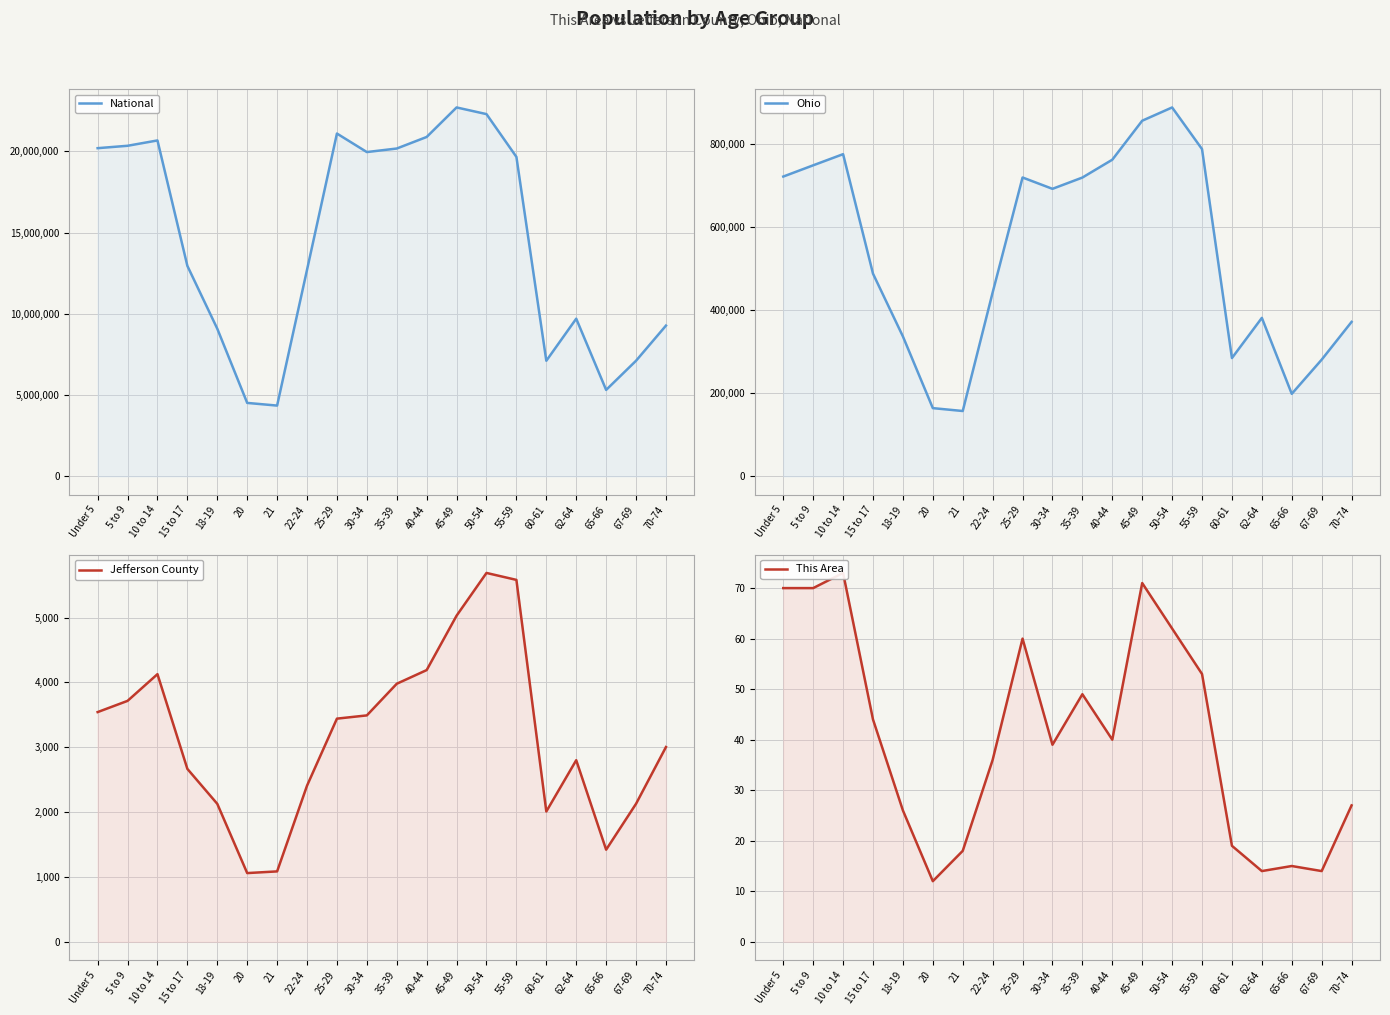

True or false: Ohio and National intersect in this chart.

False